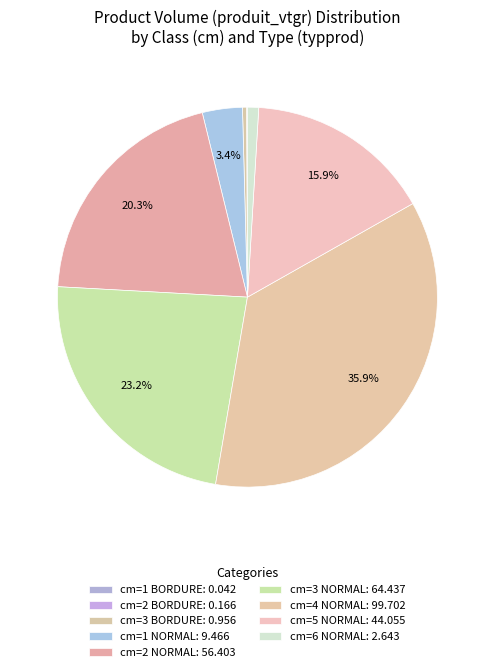

To the nearest percent, what percentage of the pie is cm=5 NORMAL?

16%